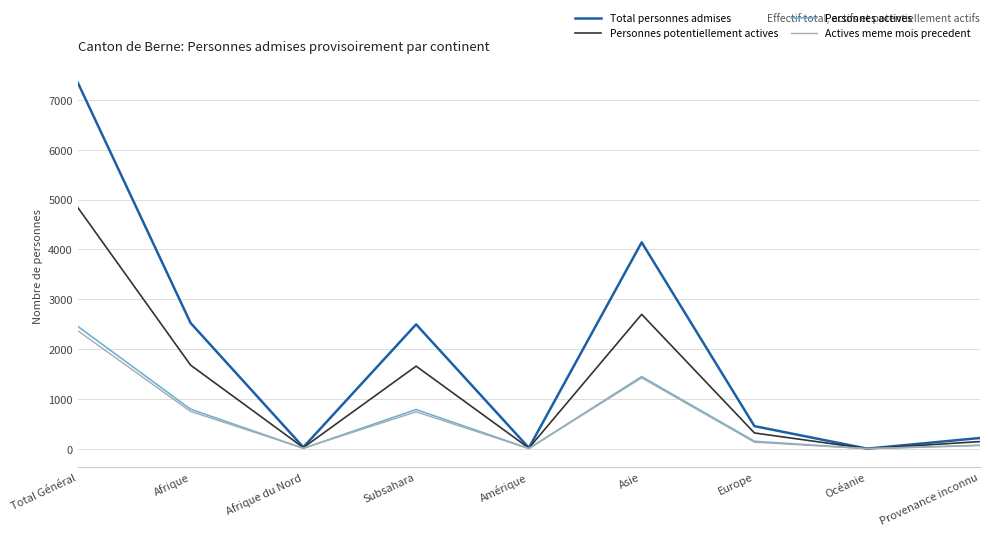

What is the greatest value displayed?

7347